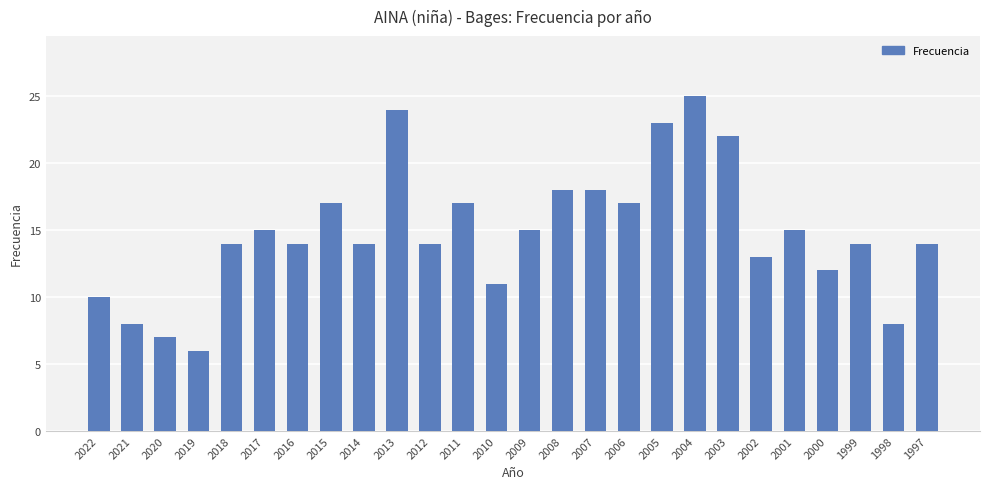

What is the change in value from 2019 to 2011?

+11